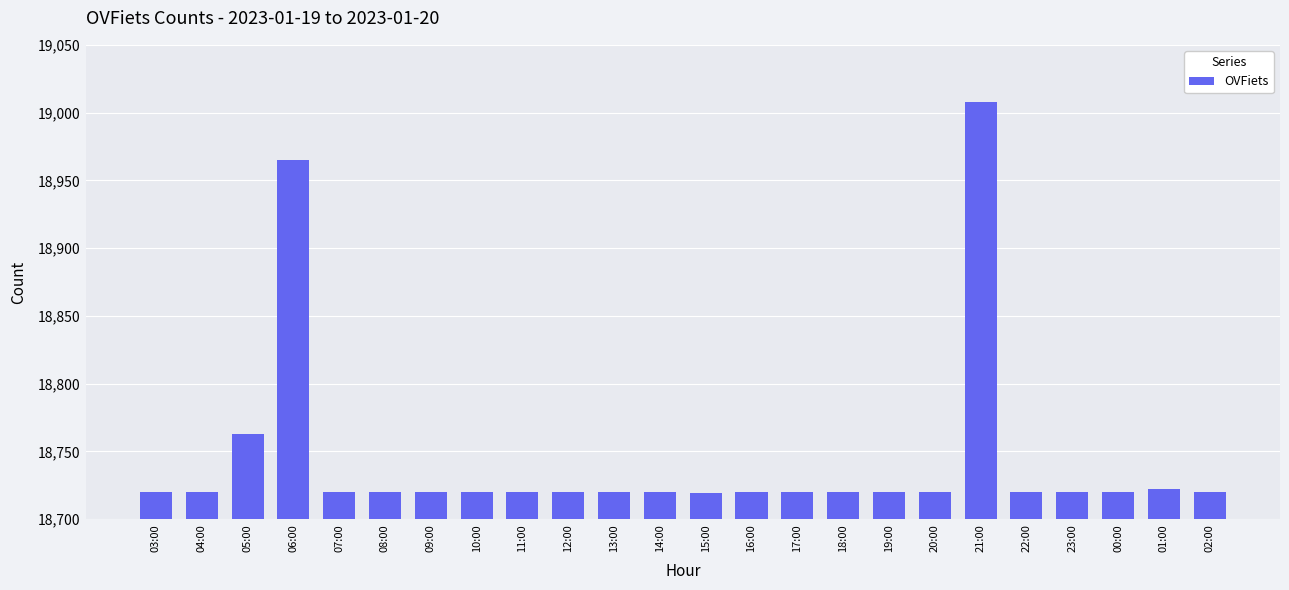

The chart shows a value of 30813 at 22:00. True or false?

False